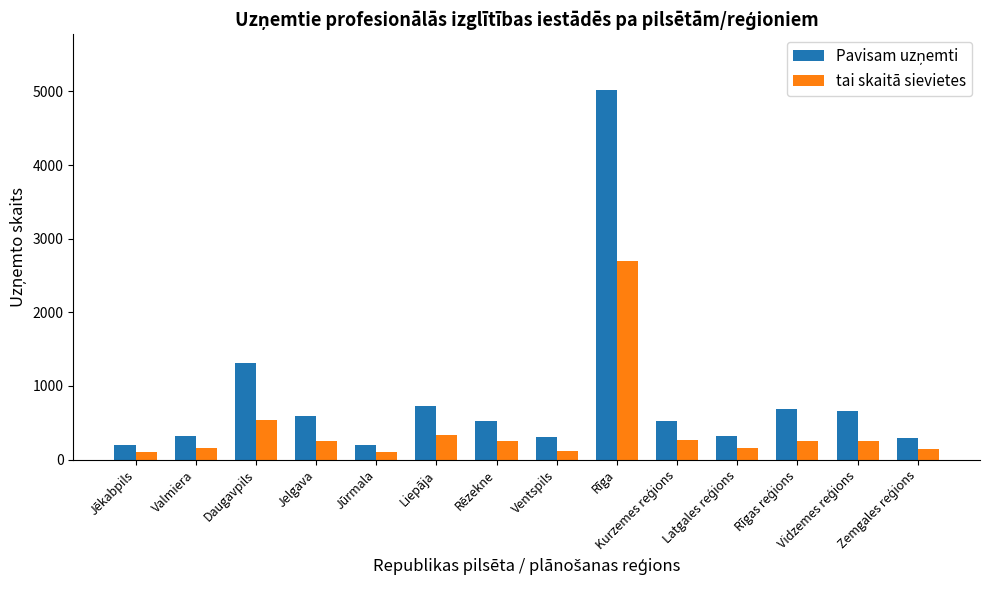

How many values in the tai skaitā sievietes series are below 251?

7